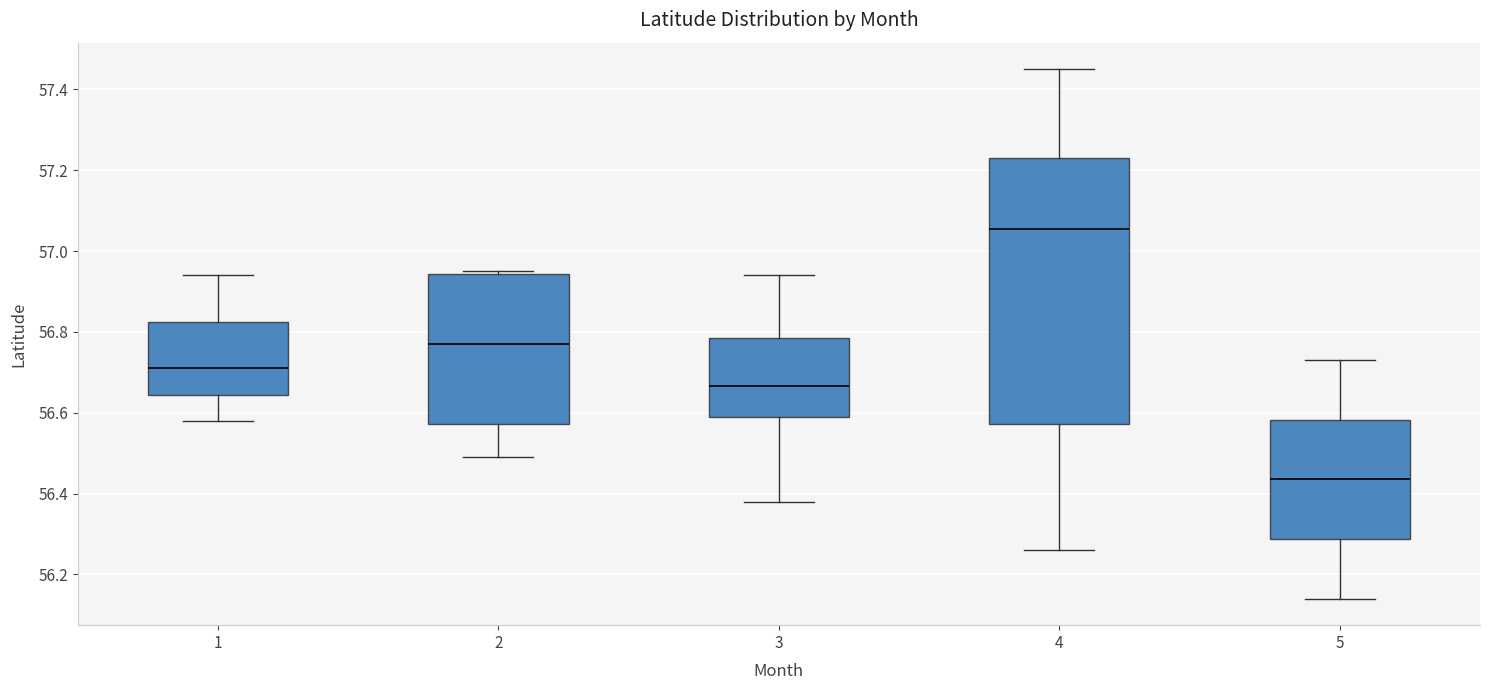

Which box has the lowest median line?

5